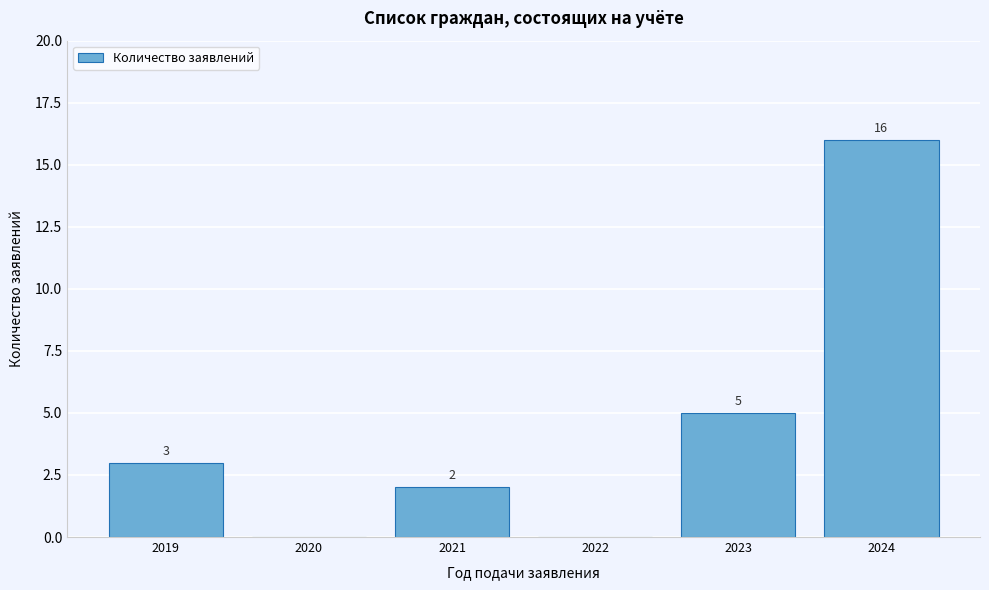

Reading left to right, list all the values displayed in this chart.

2019=3	2020=0	2021=2	2022=0	2023=5	2024=16